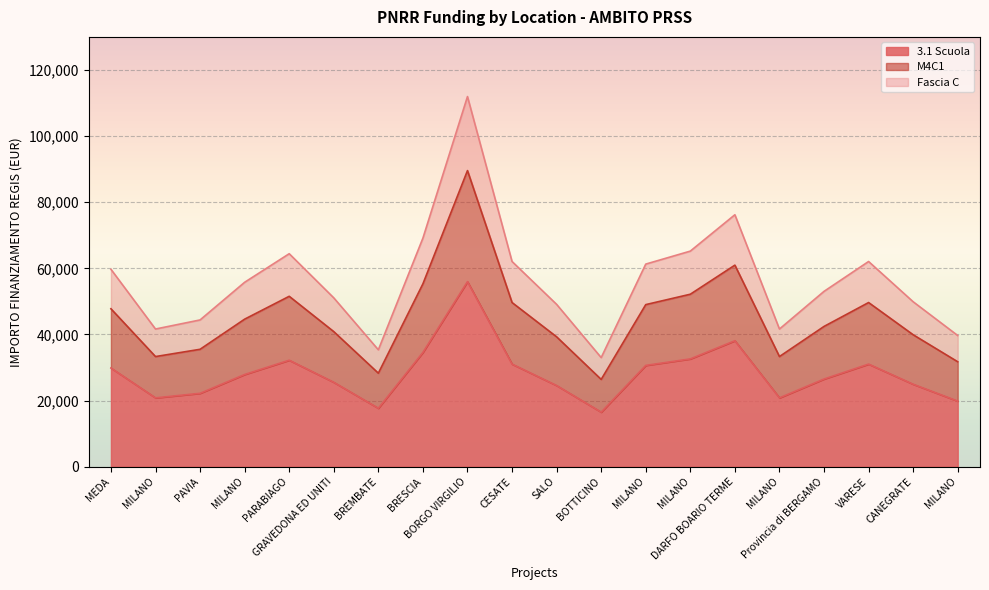

Which series changed the most between BRESCIA and MILANO?

Fascia C